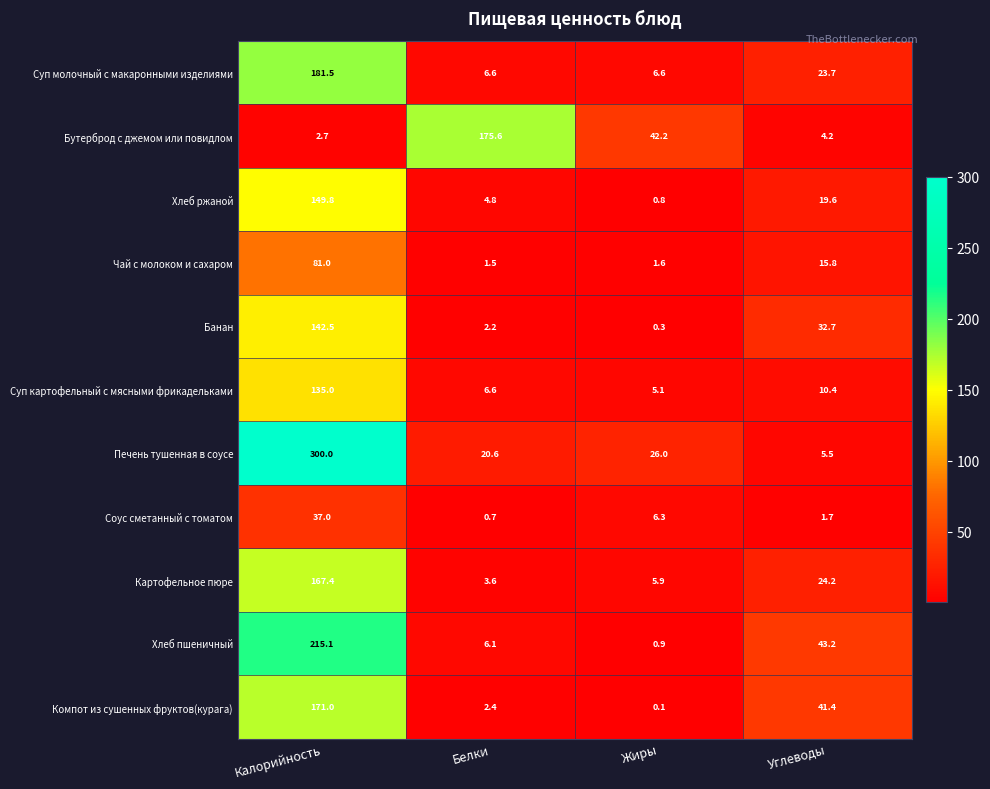

At which label is Компот из сушенных фруктов(курага) closest to 85?

Углеводы